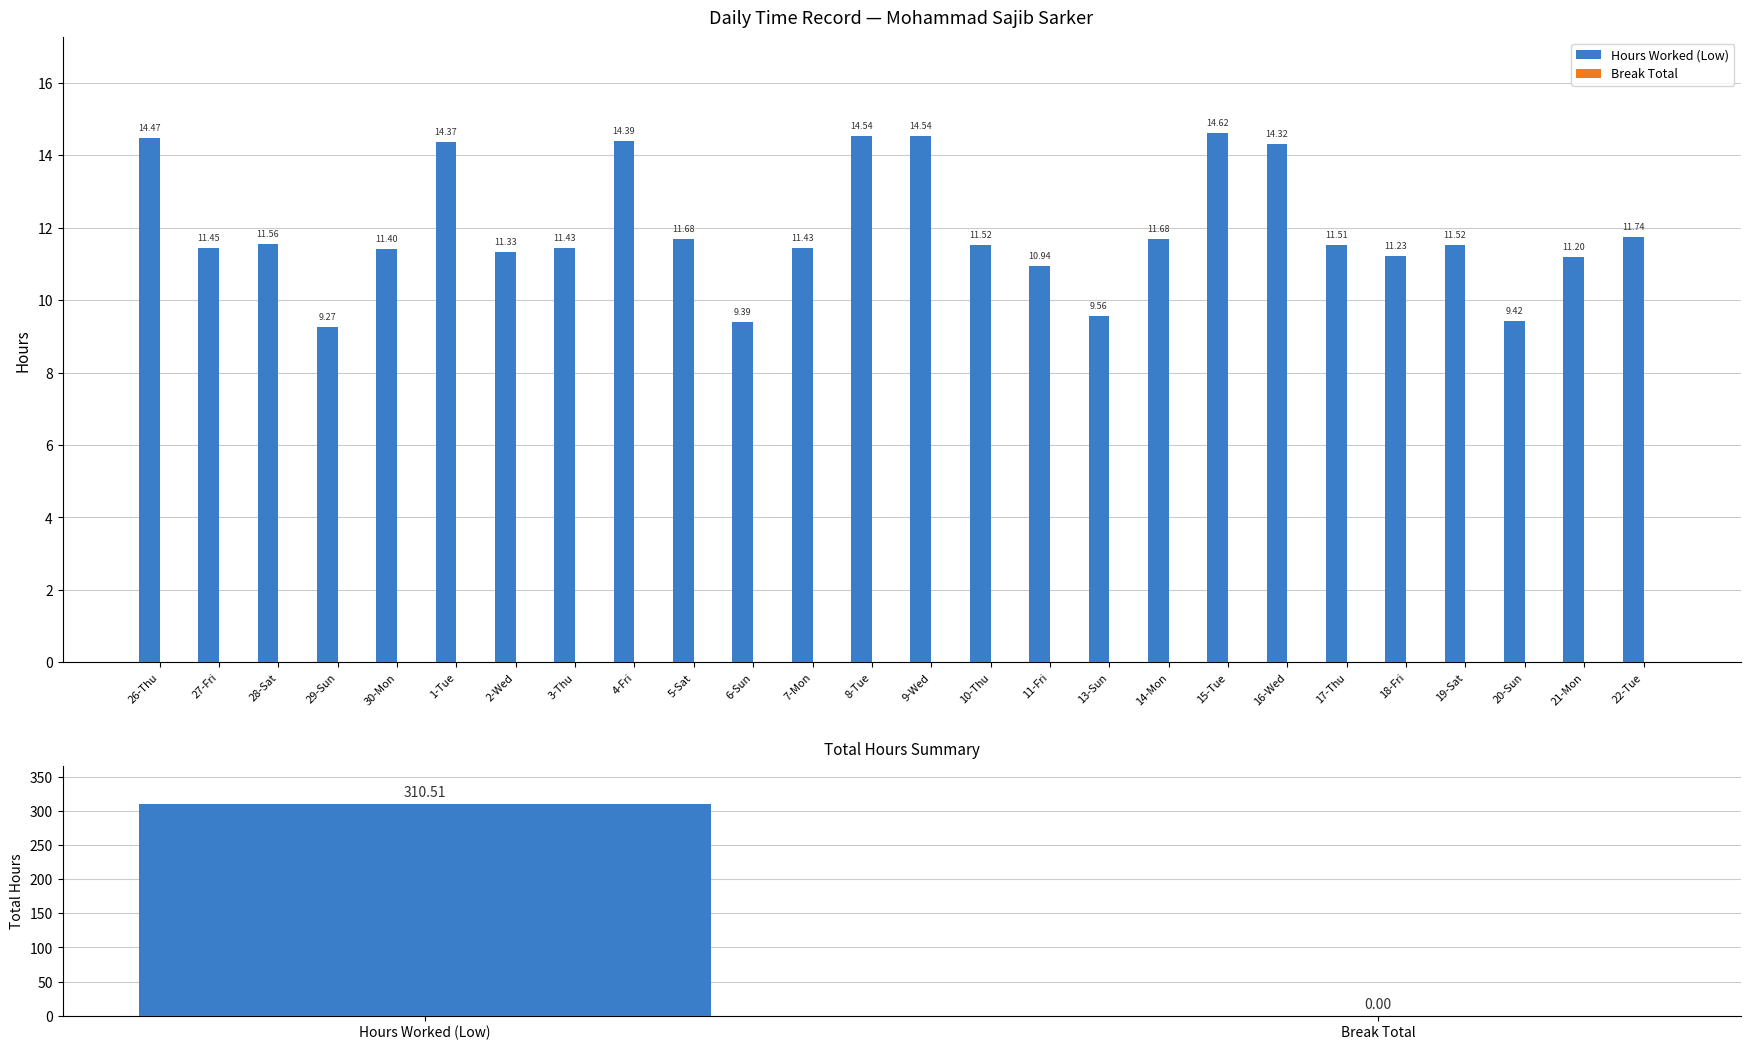

What is the value of the Hours Worked (Low) bar at the 8th from the left?

11.4